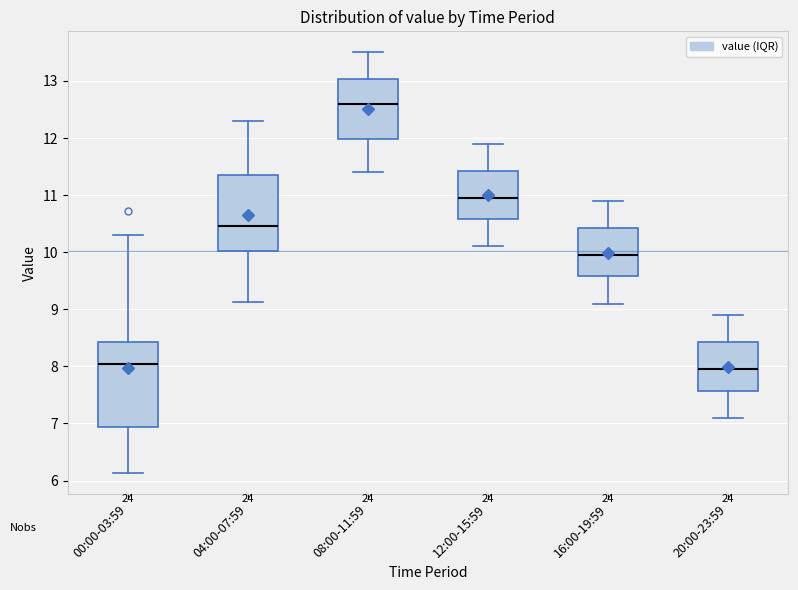

Comparing the boxes themselves (not the whiskers), which one is the tallest?

00:00-03:59